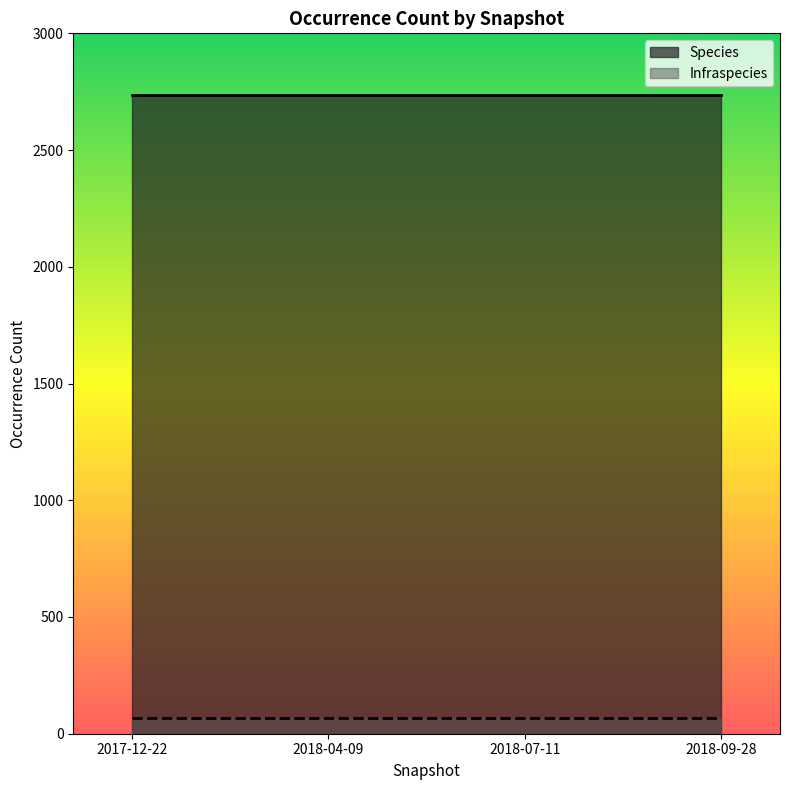

Does the chart have visible grid lines?

No